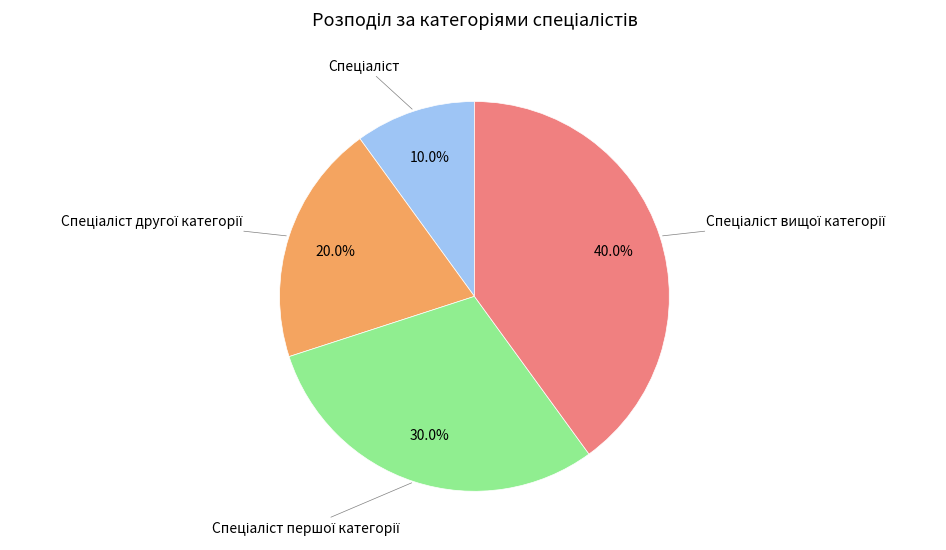

Is there any slice that represents more than half of the pie?

No